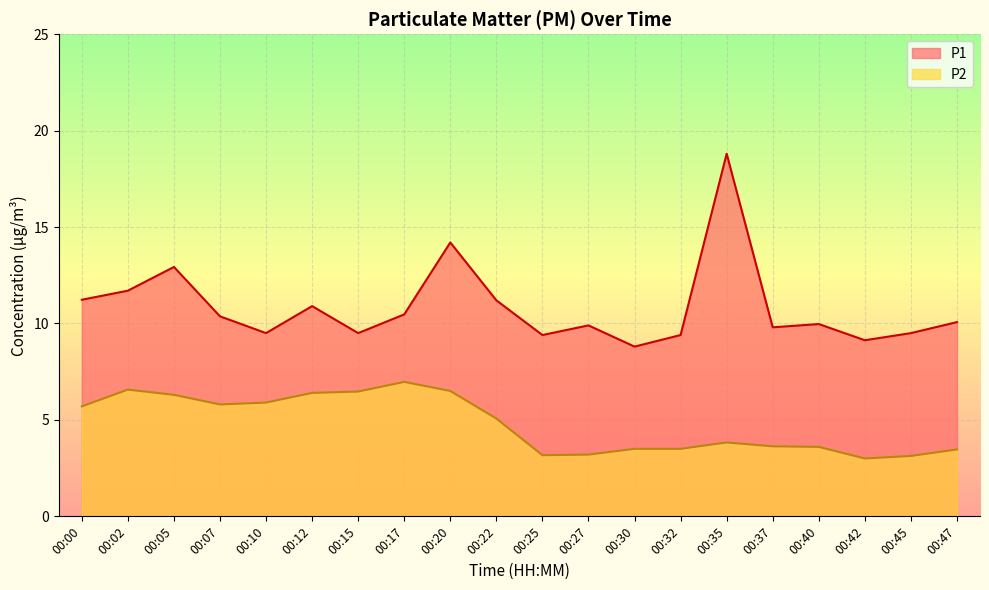

What is the approximate value of P1 at 00:10?

9.5